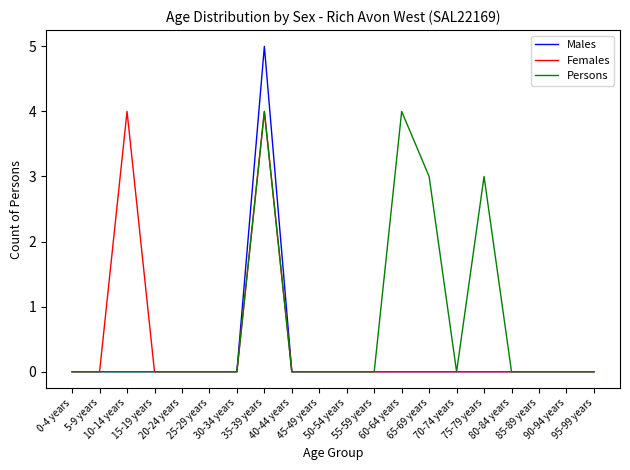

In Females, how many points are higher than both neighbors (excluding endpoints)?

2